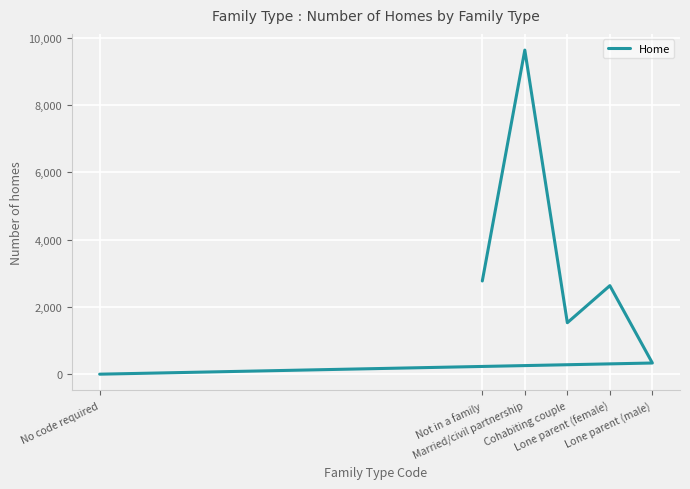

Where is the first local minimum?

Cohabiting couple